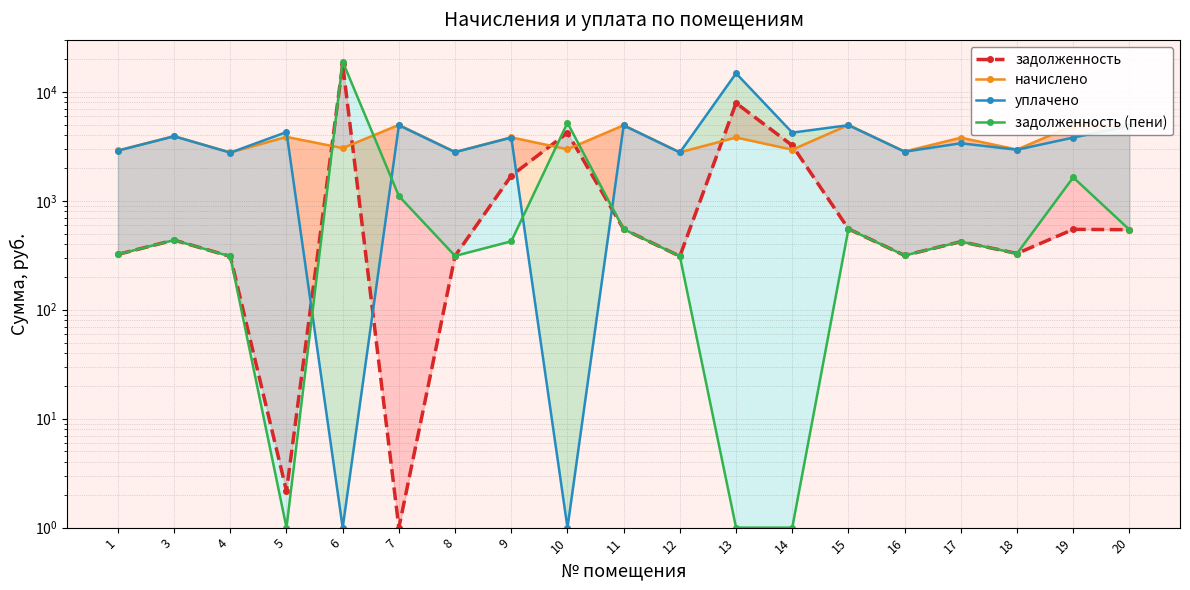

True or false: уплачено and задолженность (пени) cross at least once.

True